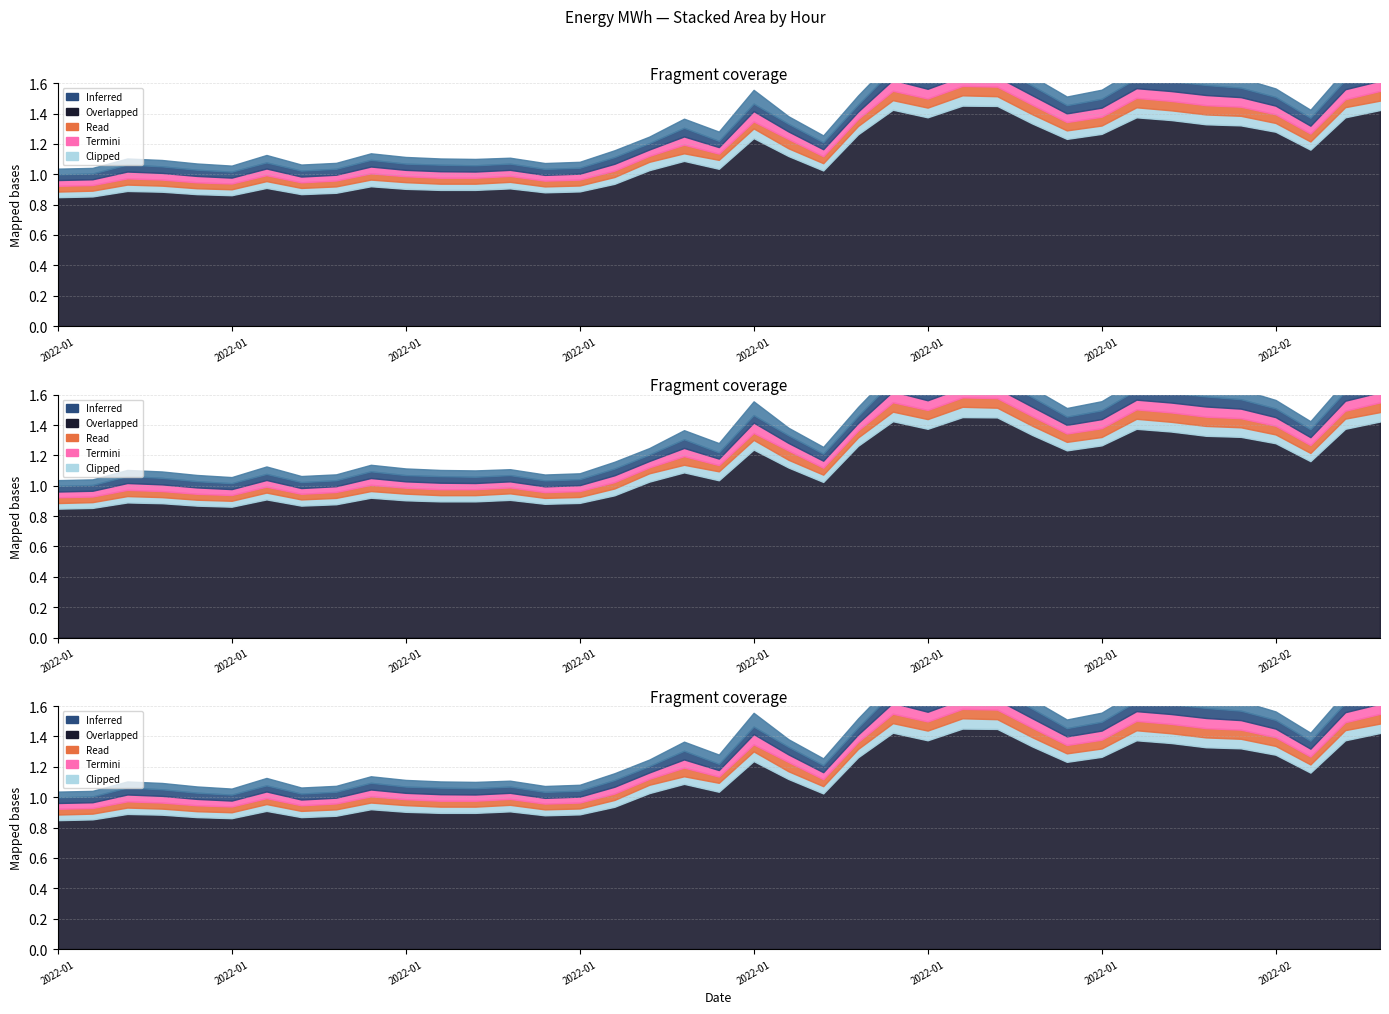

The H11 series shows 0.1 at 2022-01-16. True or false?

False